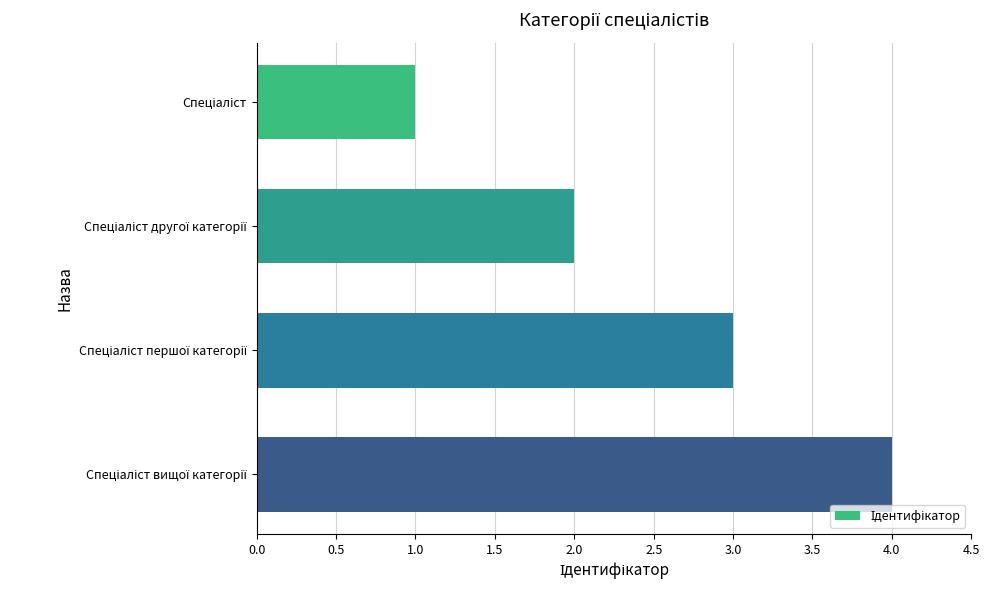

What is the sum of all values?

10